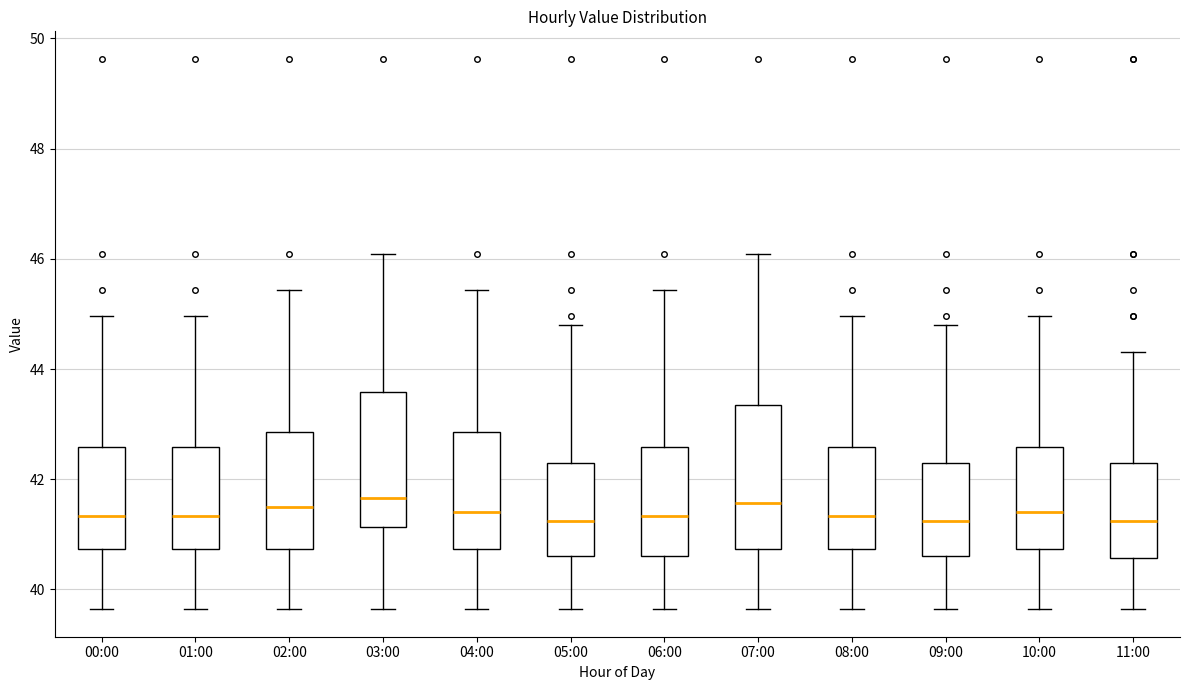

Reading left to right, transcribe this box plot: for each box, give where its median line is, the range the box spans, and where its two whiskers end, as read against the y-axis. The values are not printed on the chart, so give them approximately, as read against the axis.

00:00: median 41.4, box 40.8 to 42.6, whiskers 39.6 to 45.0
01:00: median 41.4, box 40.8 to 42.6, whiskers 39.6 to 45.0
02:00: median 41.4, box 40.8 to 42.8, whiskers 39.6 to 45.4
03:00: median 41.6, box 41.2 to 43.6, whiskers 39.6 to 46.0
04:00: median 41.4, box 40.8 to 42.8, whiskers 39.6 to 45.4
05:00: median 41.2, box 40.6 to 42.4, whiskers 39.6 to 44.8
06:00: median 41.4, box 40.6 to 42.6, whiskers 39.6 to 45.4
07:00: median 41.6, box 40.8 to 43.4, whiskers 39.6 to 46.0
08:00: median 41.4, box 40.8 to 42.6, whiskers 39.6 to 45.0
09:00: median 41.2, box 40.6 to 42.4, whiskers 39.6 to 44.8
10:00: median 41.4, box 40.8 to 42.6, whiskers 39.6 to 45.0
11:00: median 41.2, box 40.6 to 42.4, whiskers 39.6 to 44.4